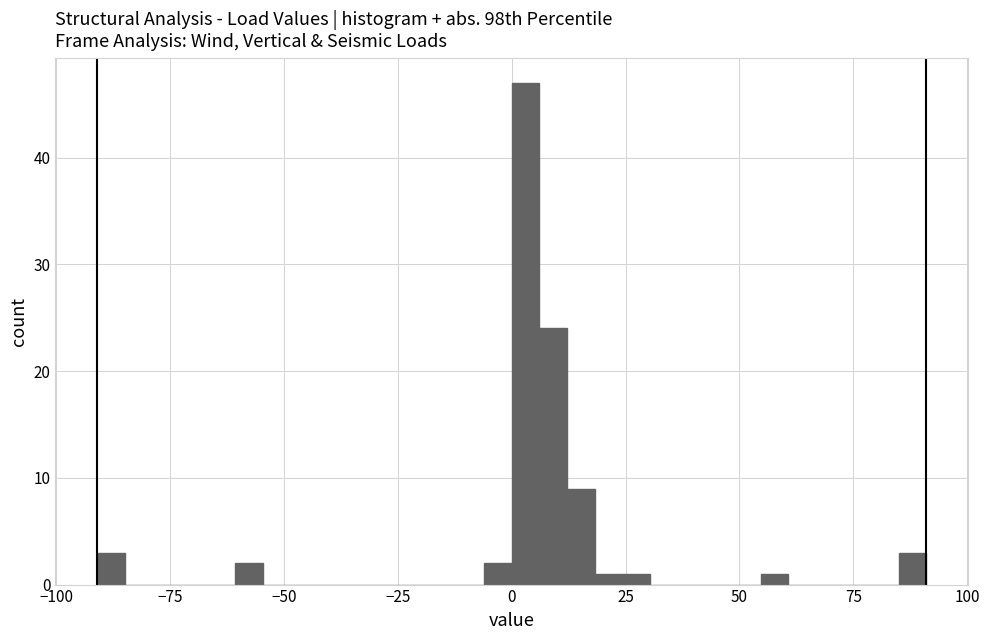

Read against the x-axis, roughly where is the centre of the tallest bar?

5